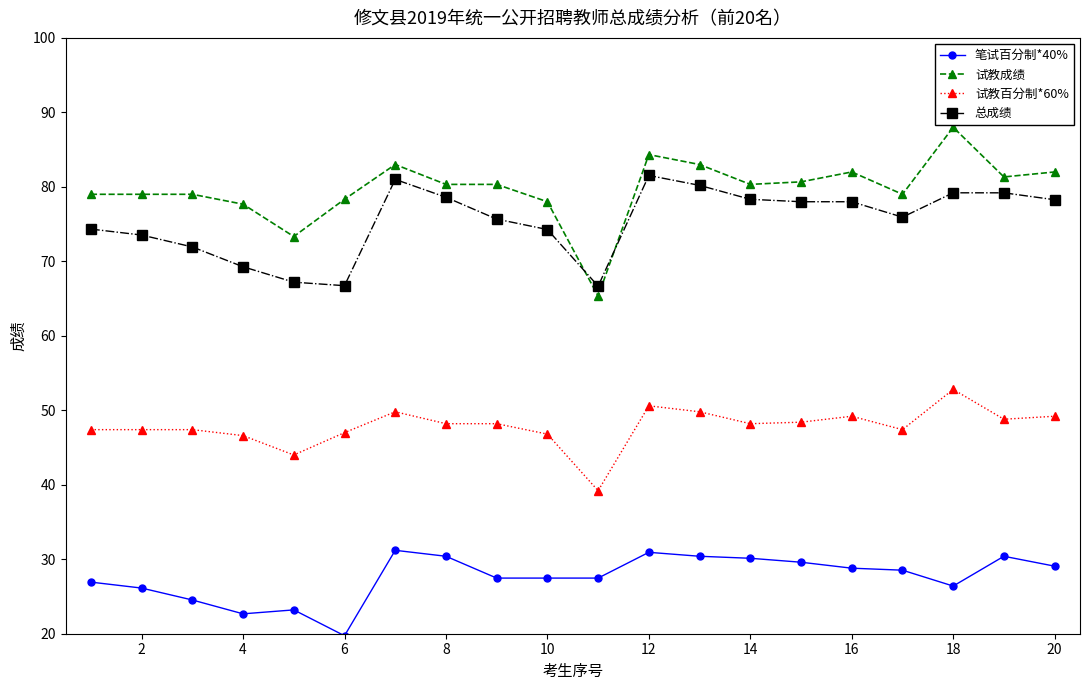

What is the difference between the second highest and minimum values in the 试教百分制*60% series?

11.4